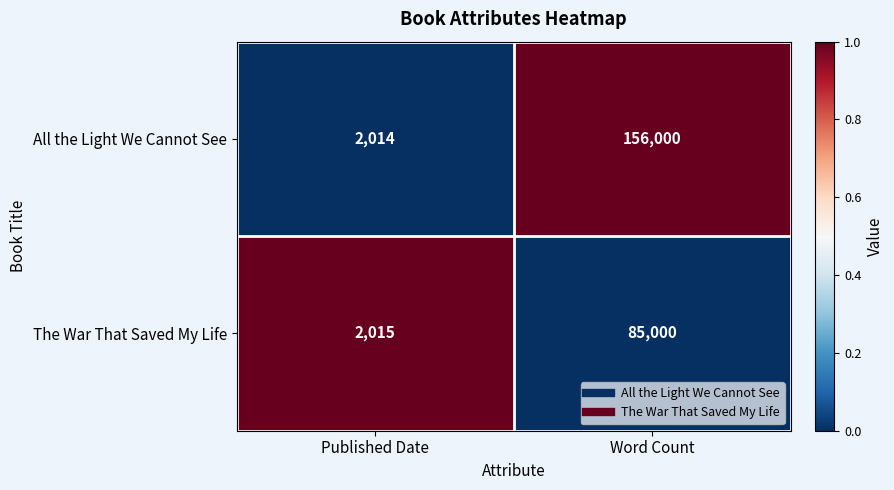

Rank the series at Word Count from lowest to highest value.

The War That Saved My Life, All the Light We Cannot See